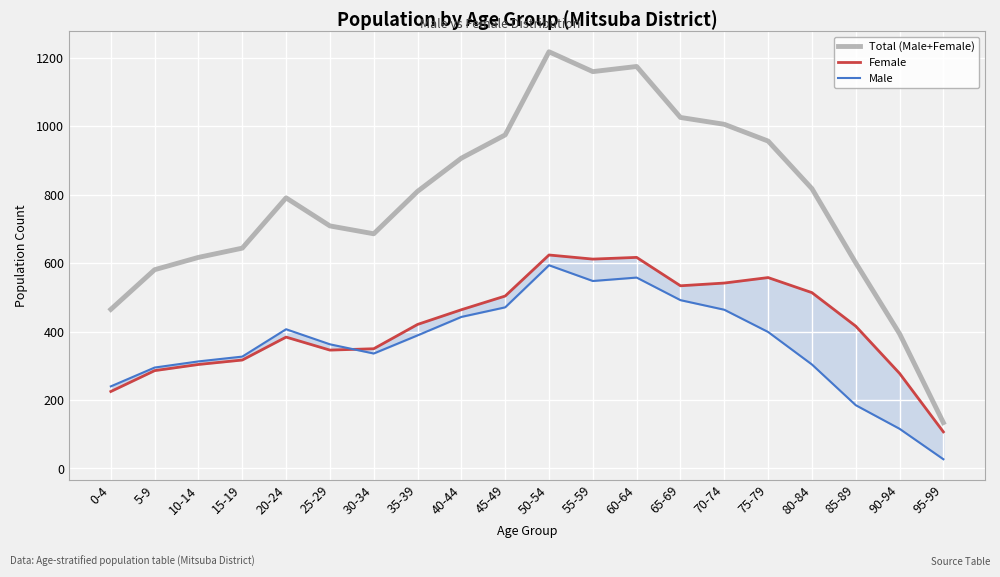

Which series changed the most between 85-89 and 90-94?

Total (Male+Female)